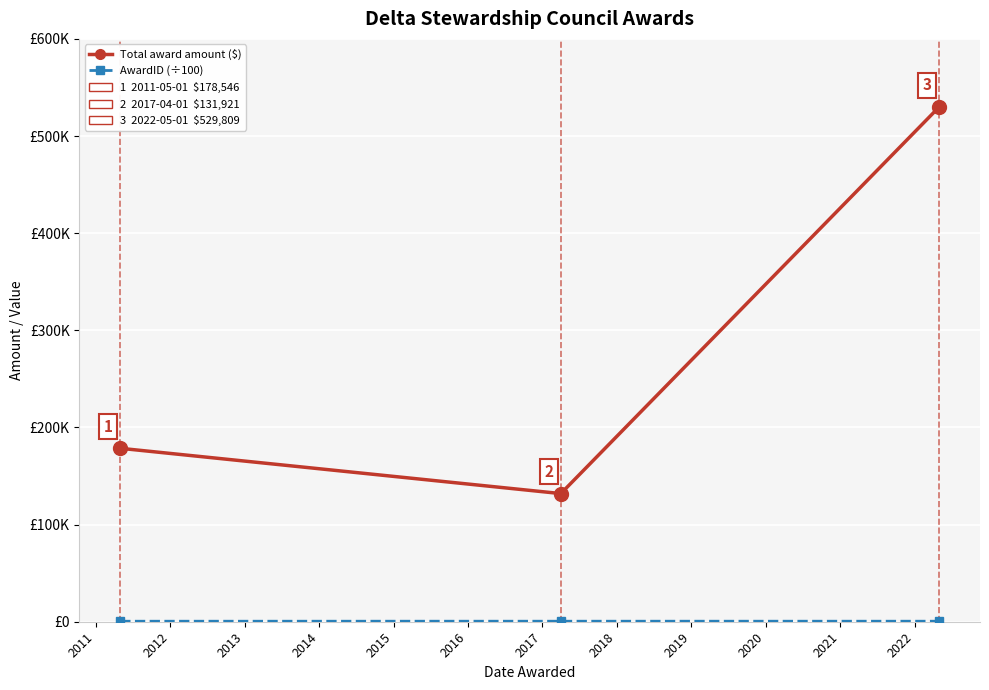

Is this an area chart (filled region under the line)?

No